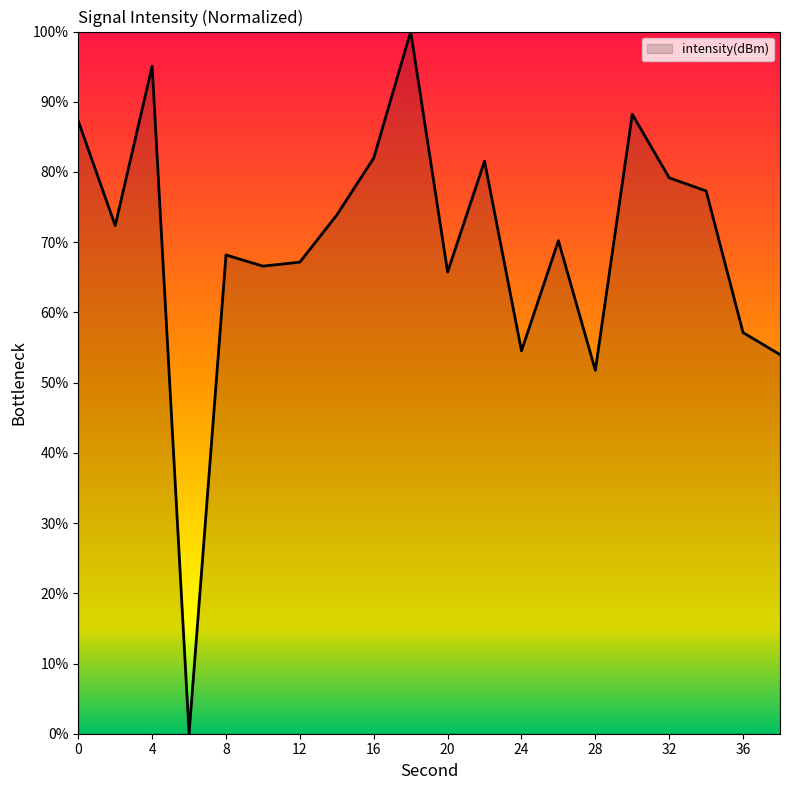

What is the difference between the maximum and minimum values?

100.0